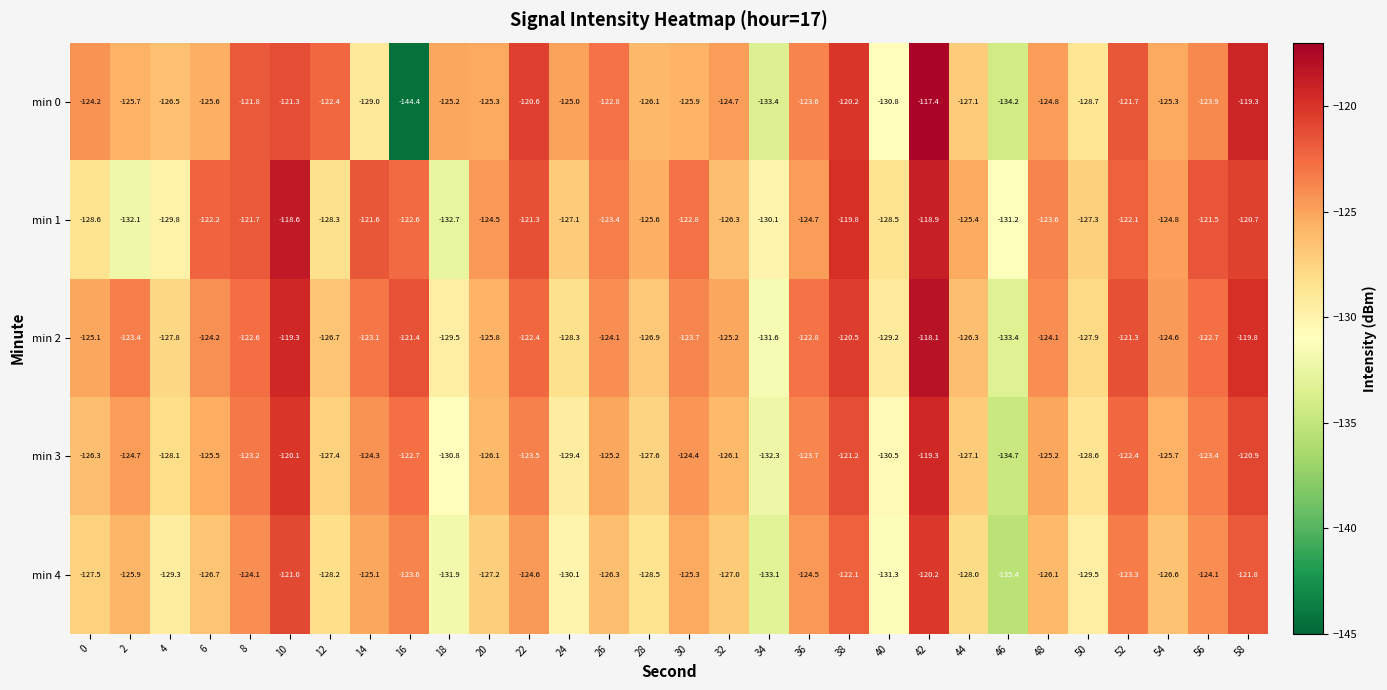

What value does the min 3 series have at 40?

-130.5